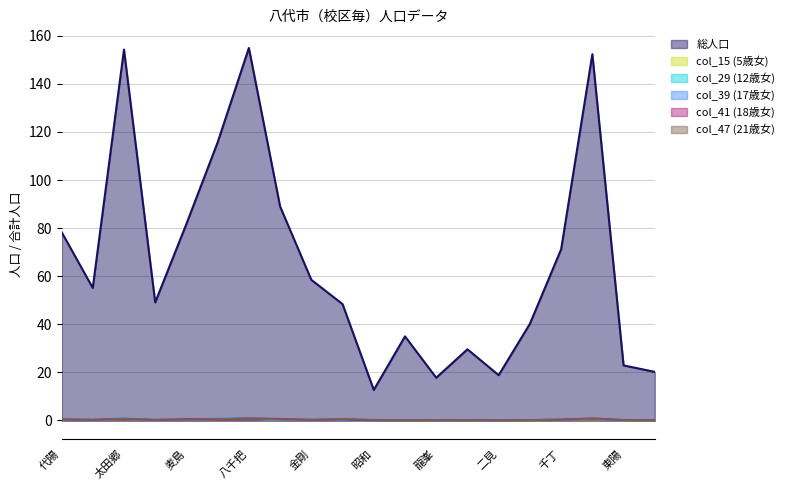

Does the chart display data point markers on the line(s)?

No